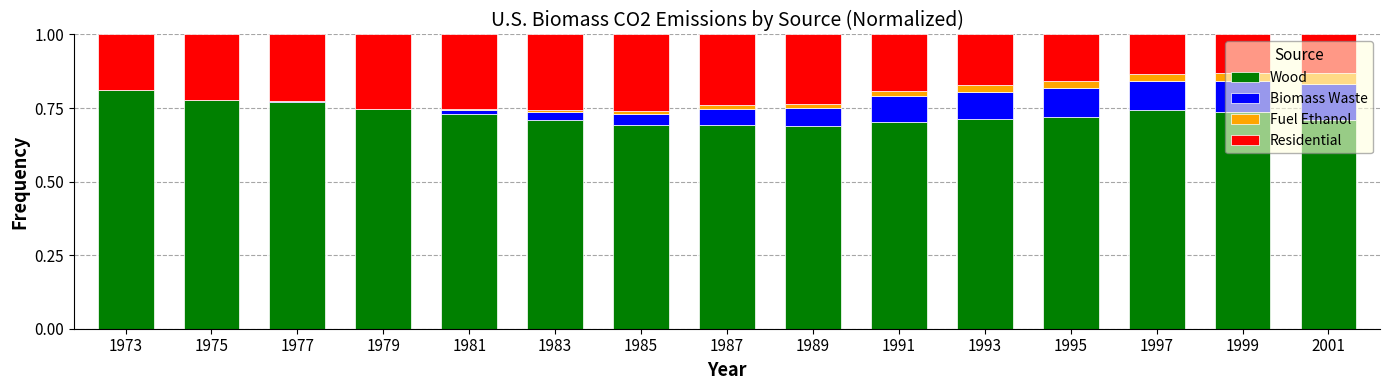

Is it true that Wood equals 0.5 at 1989?

False